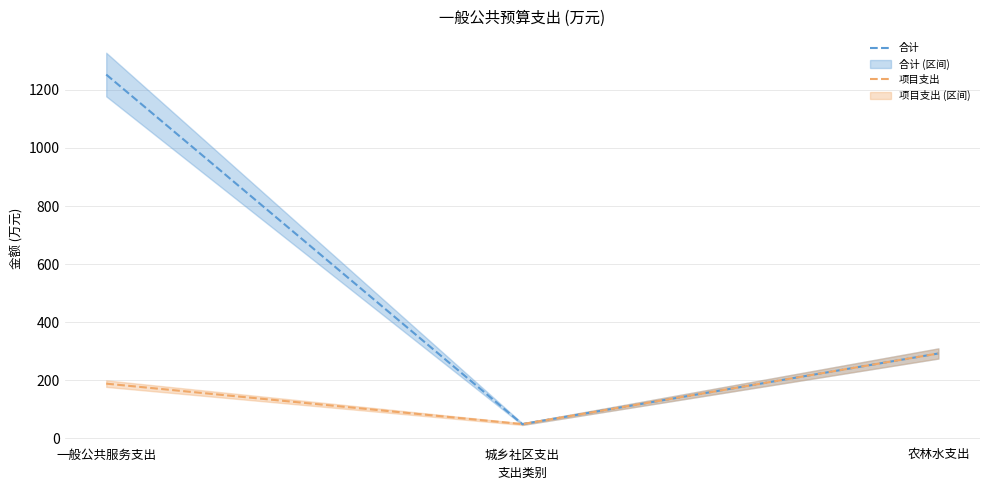

What is the sum of the 合计 values at 农林水支出 and 一般公共服务支出?

1545.1